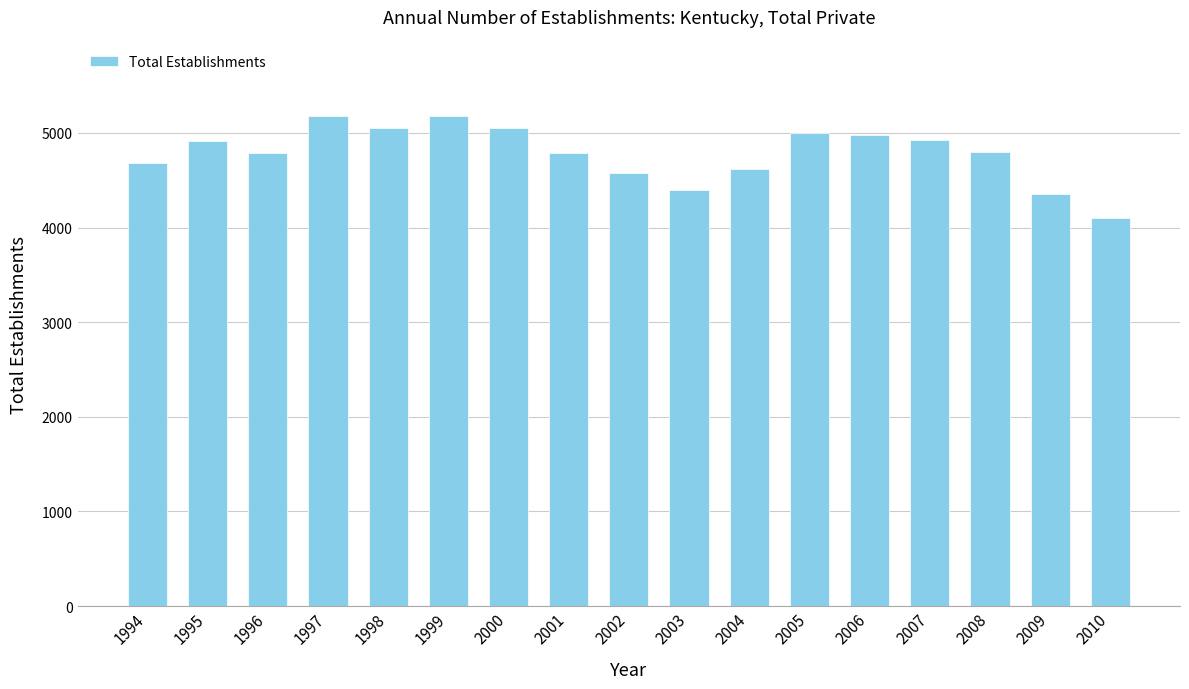

What is the value of the 2nd bar from the left?

4913